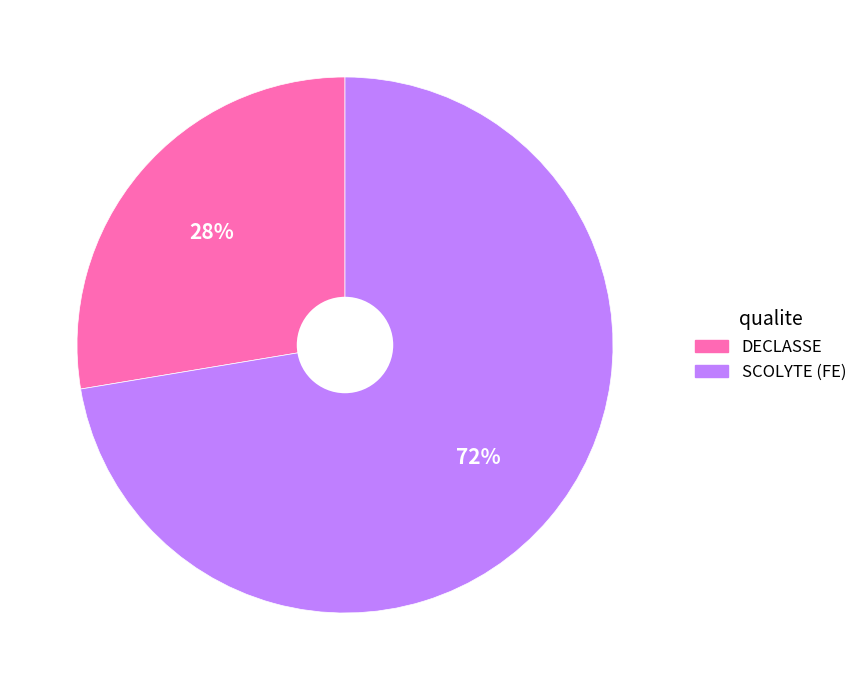

The SCOLYTE (FE) slice represents 72% of the pie. True or false?

True